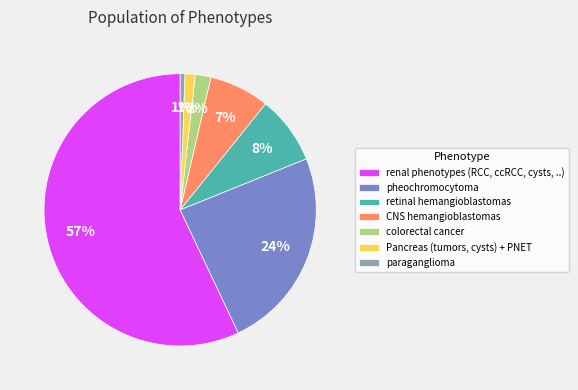

Which category accounts for the majority?

renal phenotypes (RCC, ccRCC, cysts, ..)